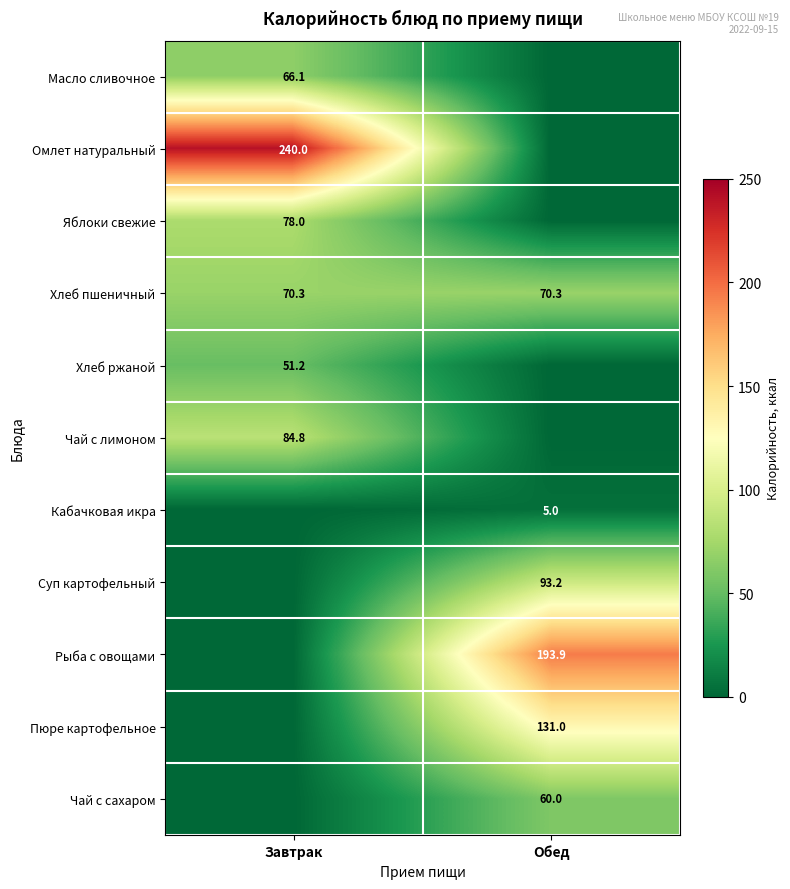

Is it true that Чай с лимоном equals 30.0 at Завтрак?

False